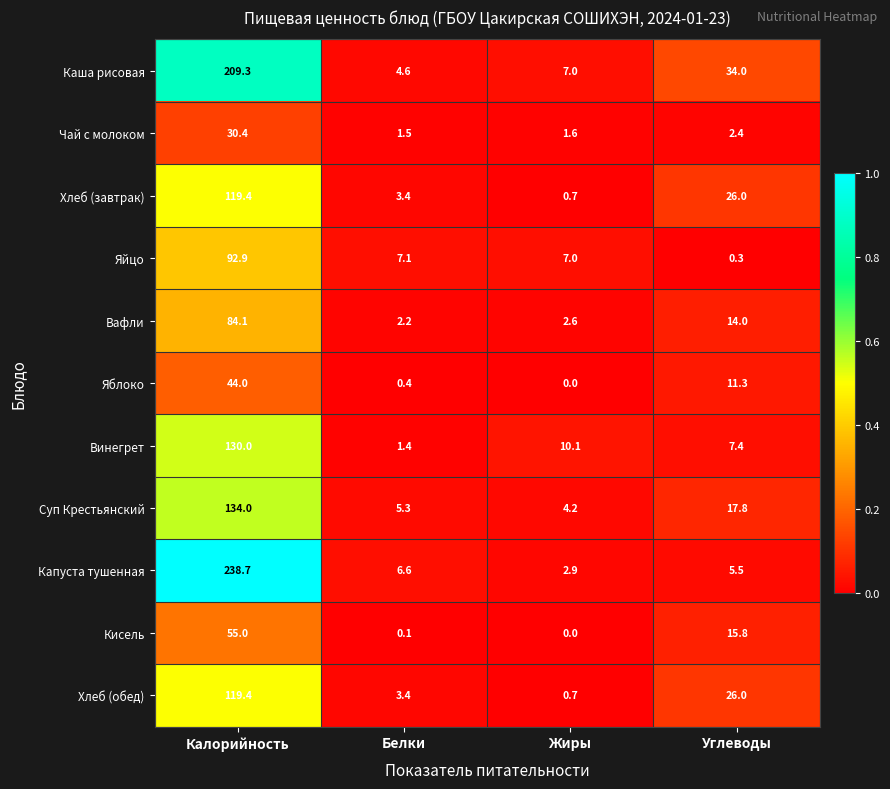

What is the maximum value shown in the chart?

238.7